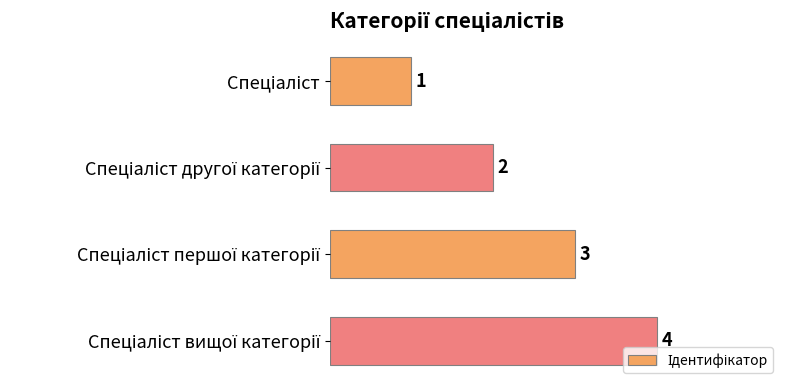

What is the difference between the maximum and minimum values?

3